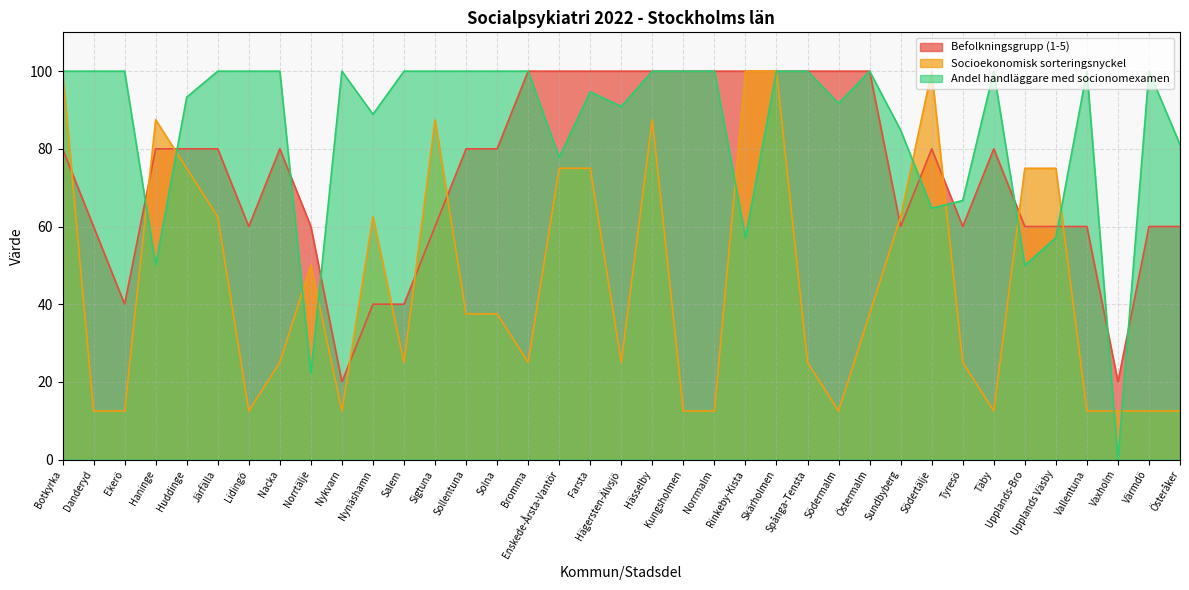

Between which two adjacent categories do Andel handläggare med socionomexamen and Socioekonomisk sorteringsnyckel first intersect?

Ekerö and Haninge